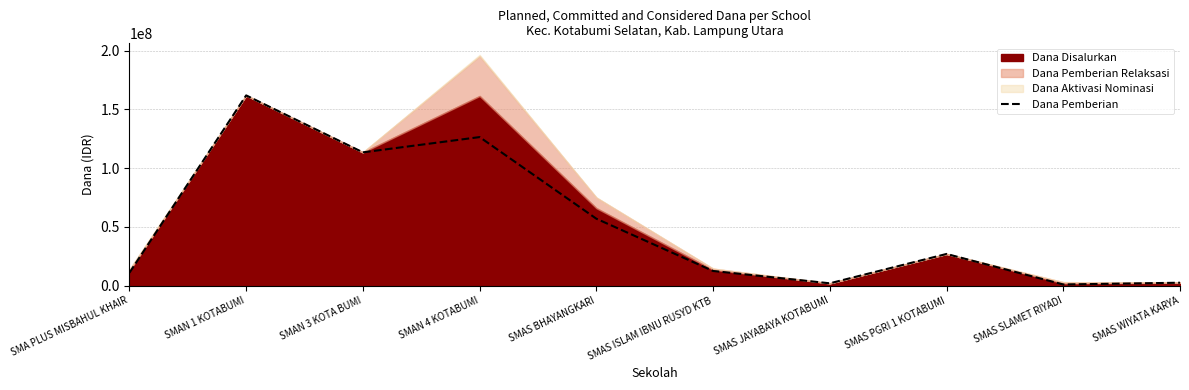

The value at SMAS ISLAM IBNU RUSYD KTB is 12500000. True or false?

True